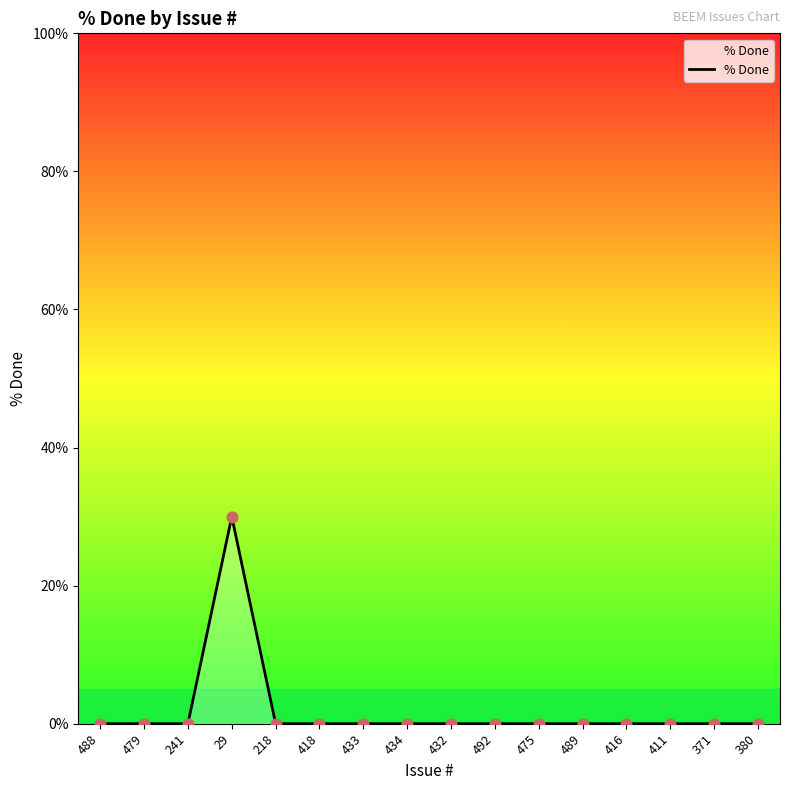

Which has a higher value, 29 or 488?

29